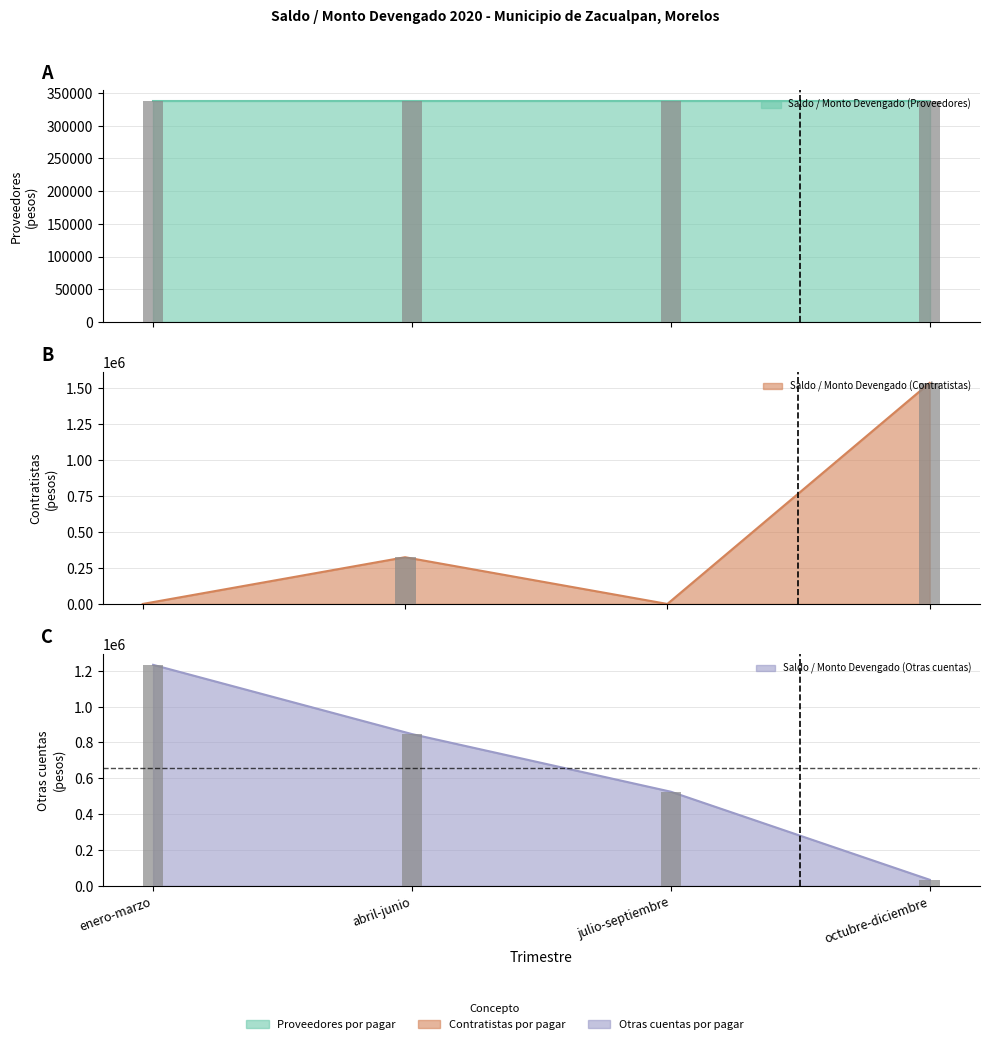

How many data points in Saldo / Monto Devengado (Contratistas) are less than 324461?

2